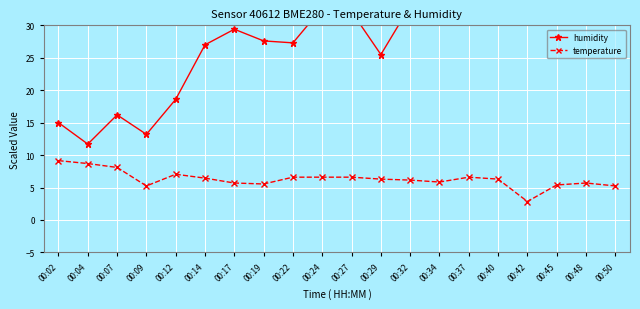

What is the value of the humidity point at the 2nd from the left?

11.7